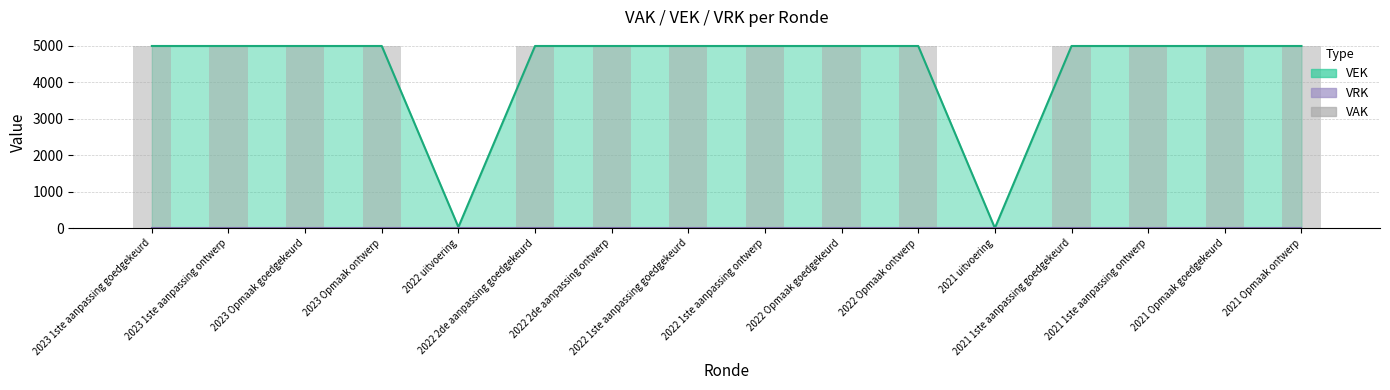

Are the bars horizontal?

No